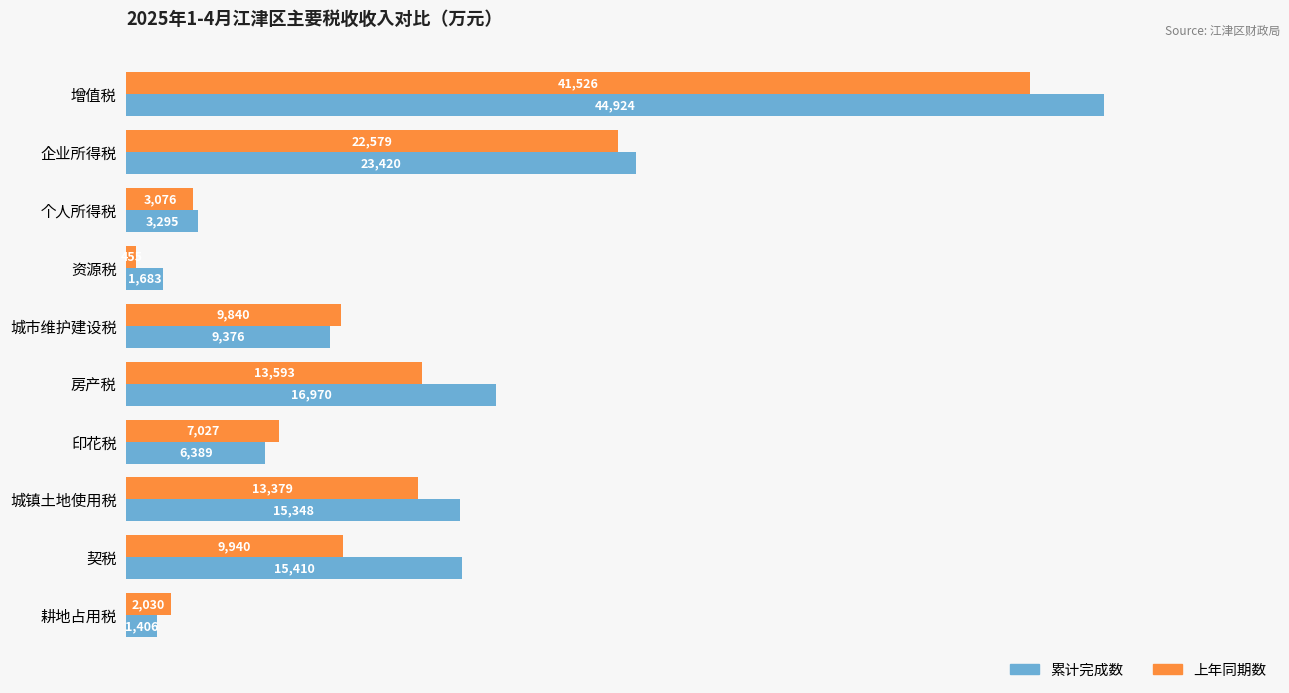

Read the 上年同期数 value at 房产税.

13593